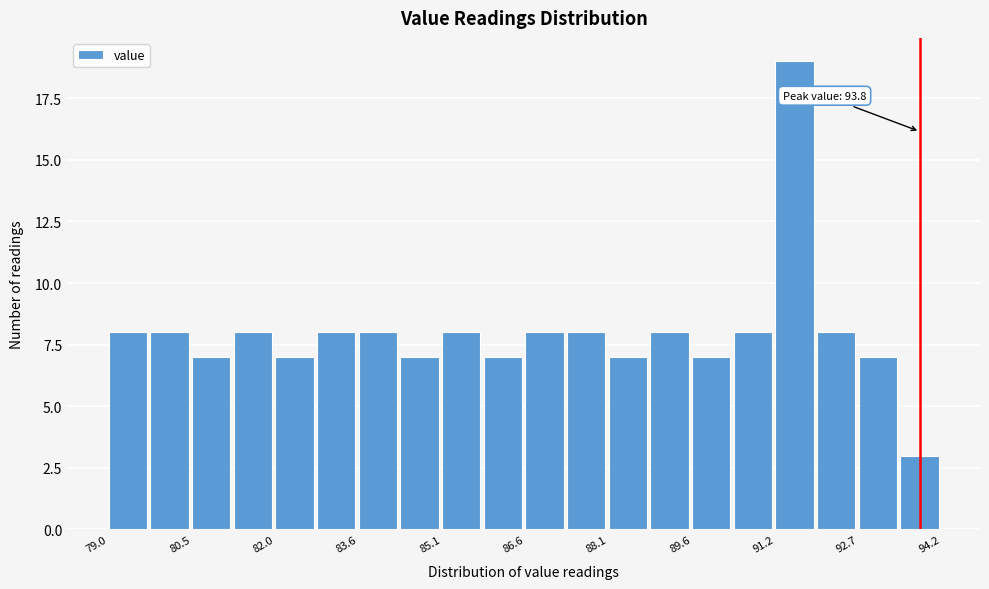

Read against the x-axis, roughly where is the centre of the tallest bar?

91.6